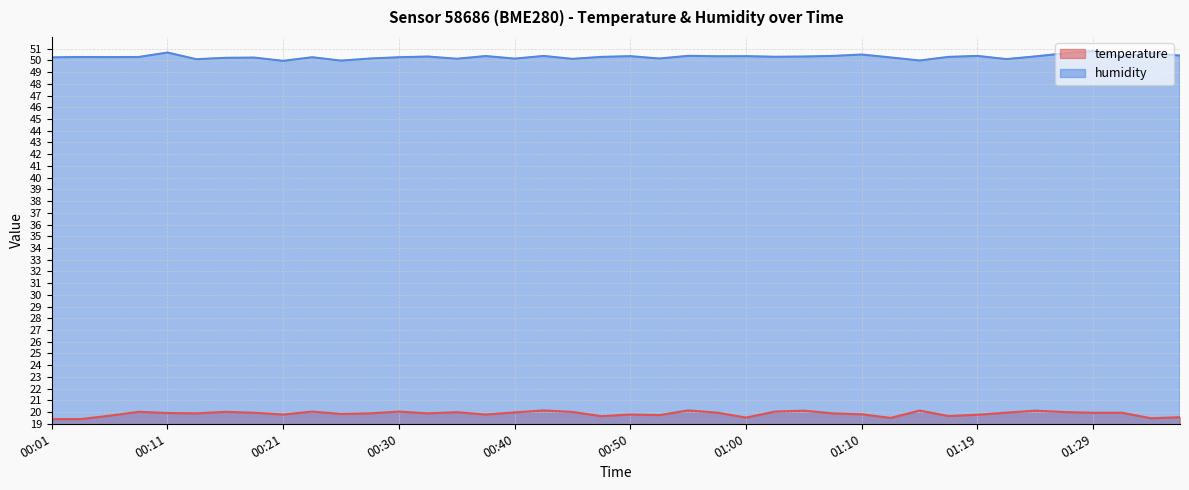

What position from the left is 00:57?

24